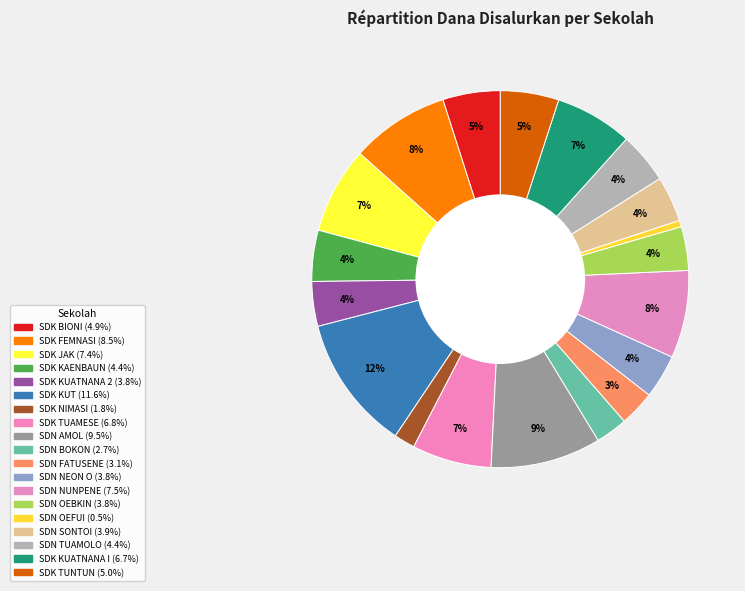

How many segments does this pie chart have?

19